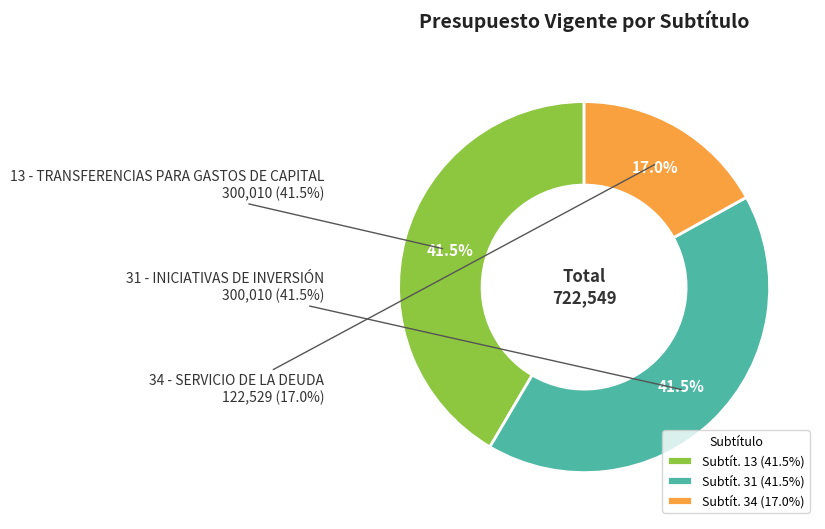

How many slices are in this pie chart?

3